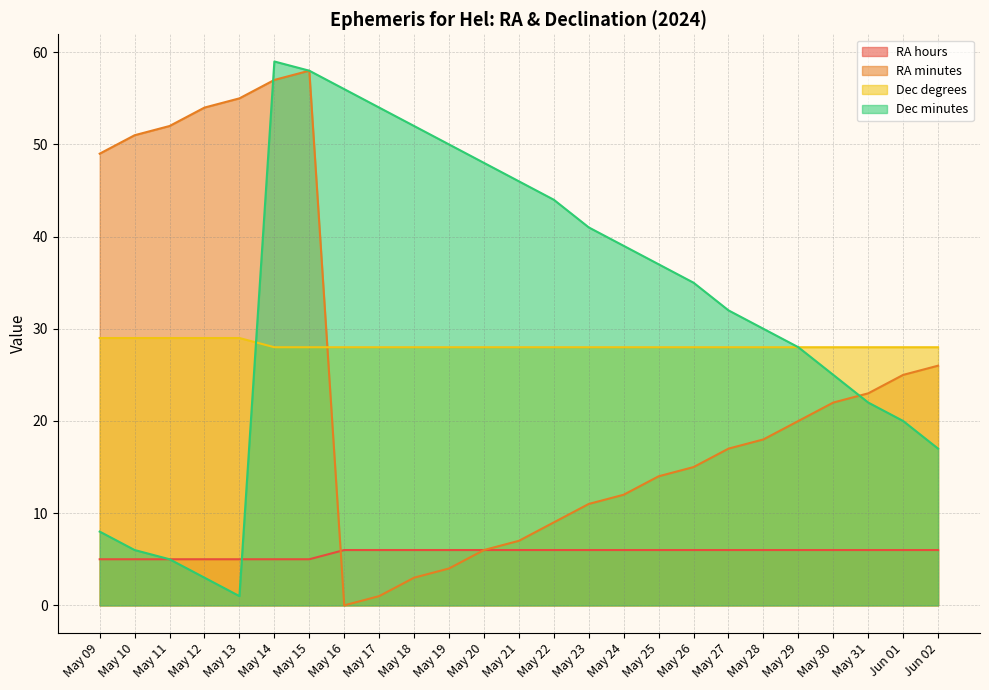

Reading left to right, list all the values displayed in this chart.

RA hours: 5	5	5	5	5	5	5	6	6	6	6	6	6	6	6	6	6	6	6	6	6	6	6	6	6
RA minutes: 49	51	52	54	55	57	58	0	1	3	4	6	7	9	11	12	14	15	17	18	20	22	23	25	26
Dec degrees: 29	29	29	29	29	28	28	28	28	28	28	28	28	28	28	28	28	28	28	28	28	28	28	28	28
Dec minutes: 8	6	5	3	1	59	58	56	54	52	50	48	46	44	41	39	37	35	32	30	28	25	22	20	17